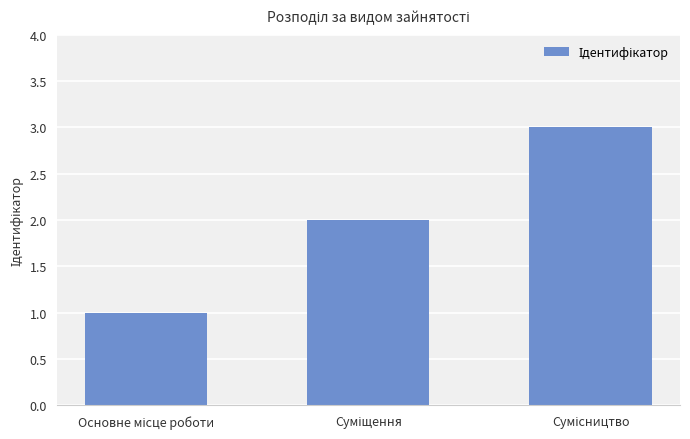

What is the maximum value shown in the chart?

3